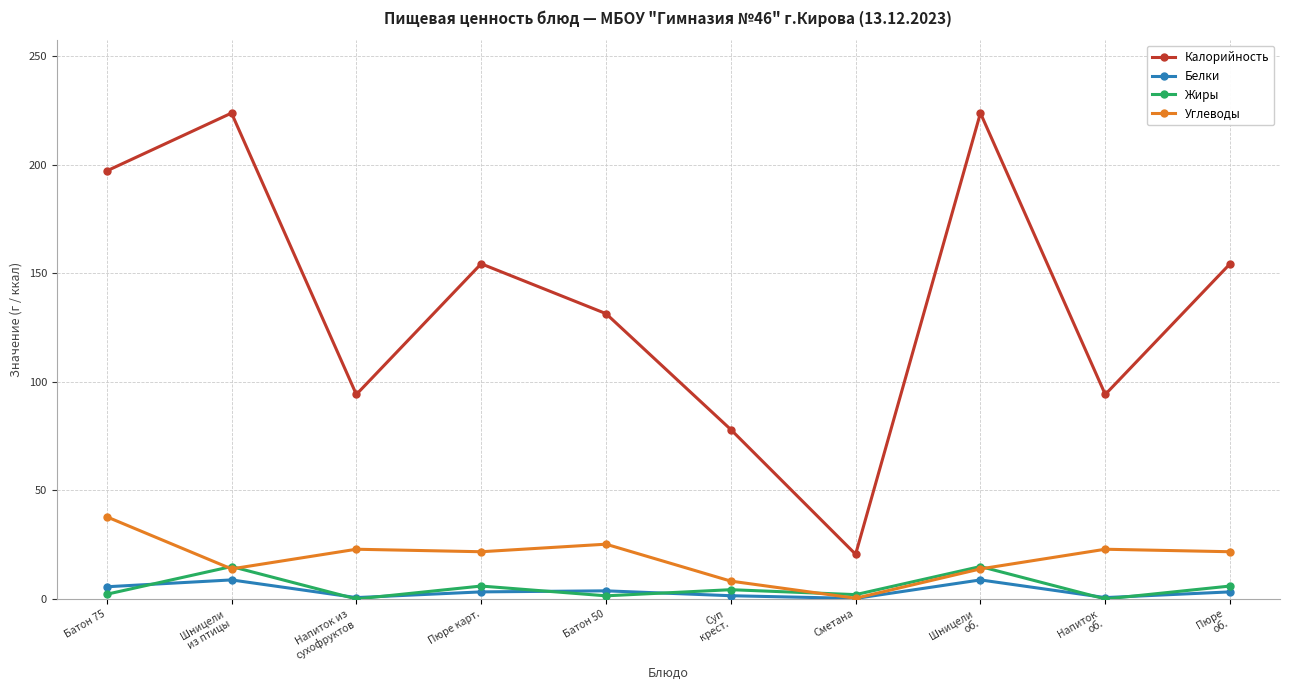

Which series has the largest total across all categories?

Калорийность